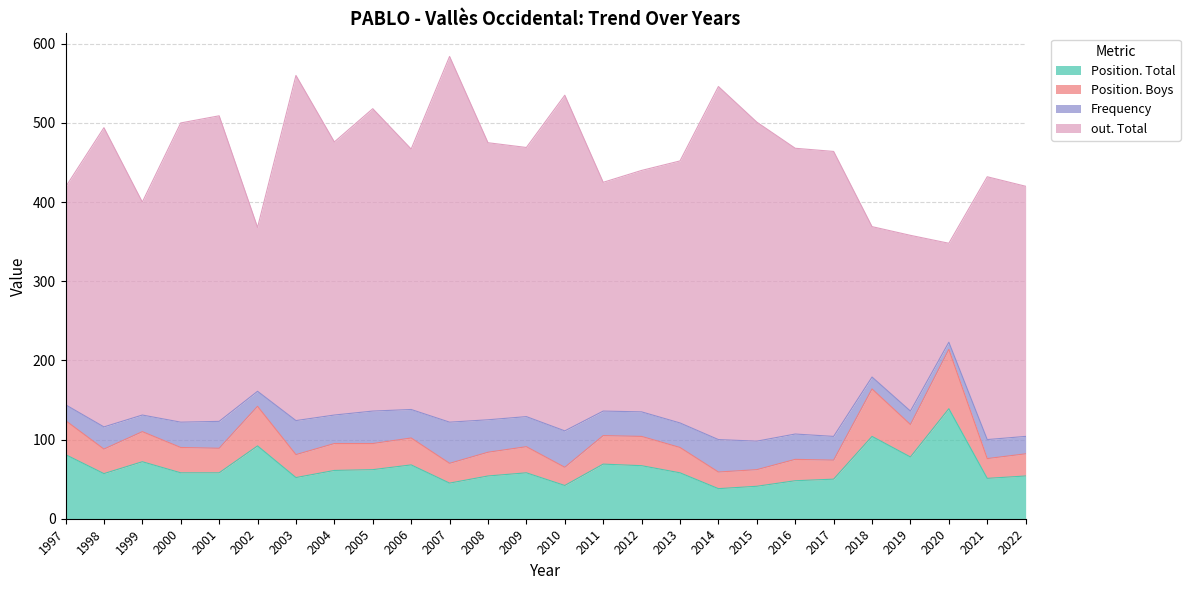

Is it true that Position. Total equals 69 at 2011?

True